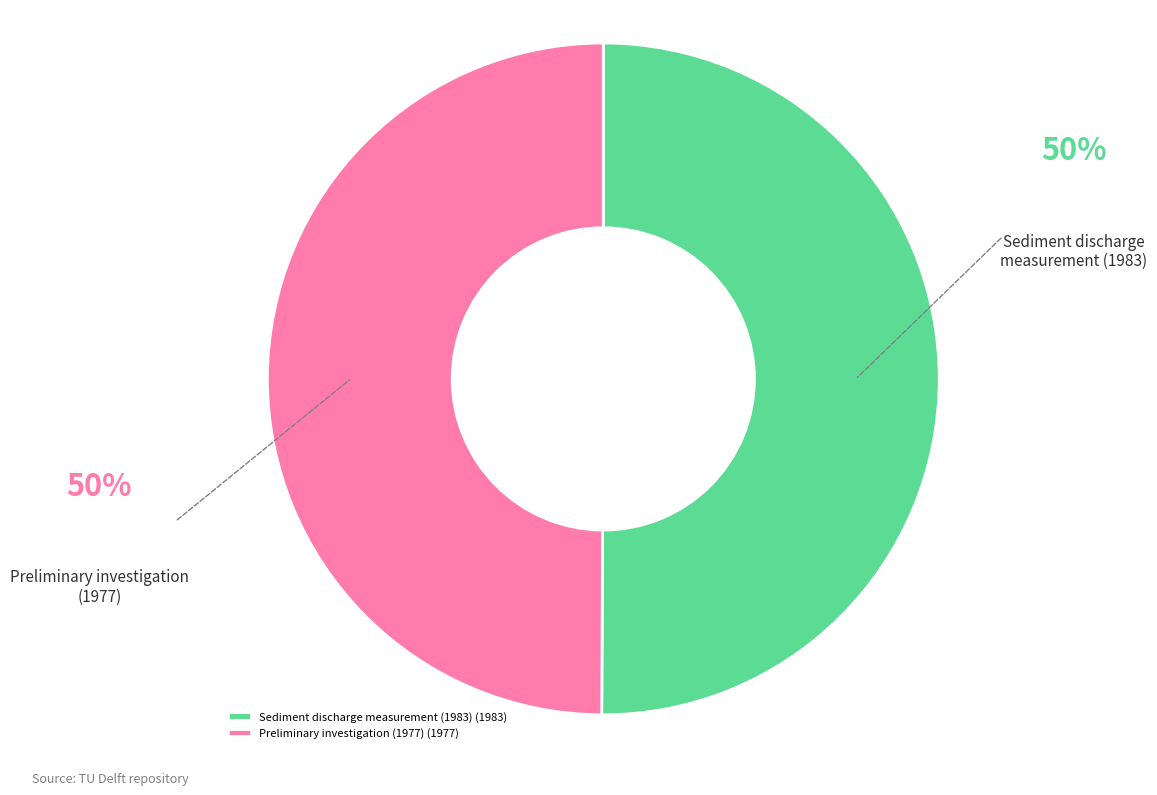

Is the sum of Preliminary investigation (1977) and Sediment discharge measurement (1983) greater than half?

Yes